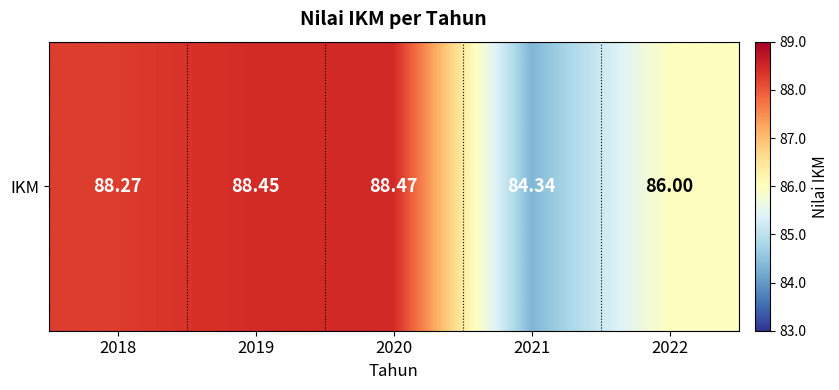

What is the difference between the maximum and minimum values?

4.1